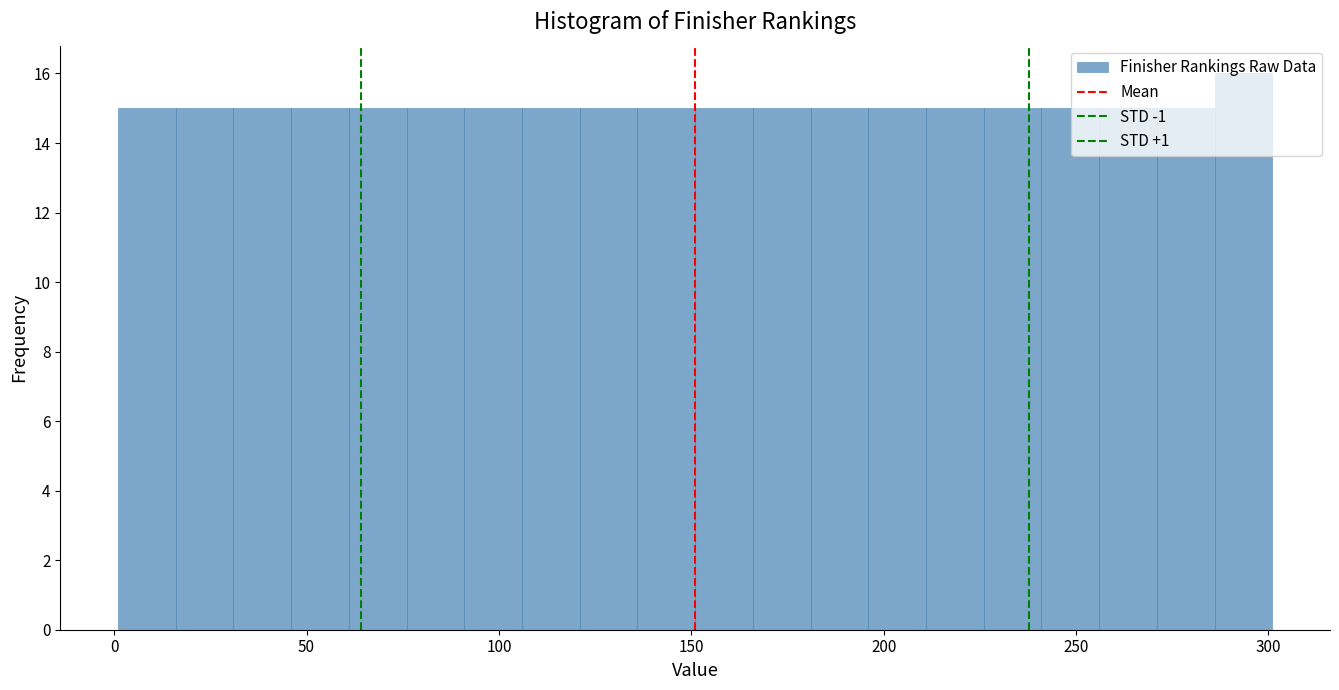

Read against the x-axis, roughly where is the centre of the tallest bar?

295